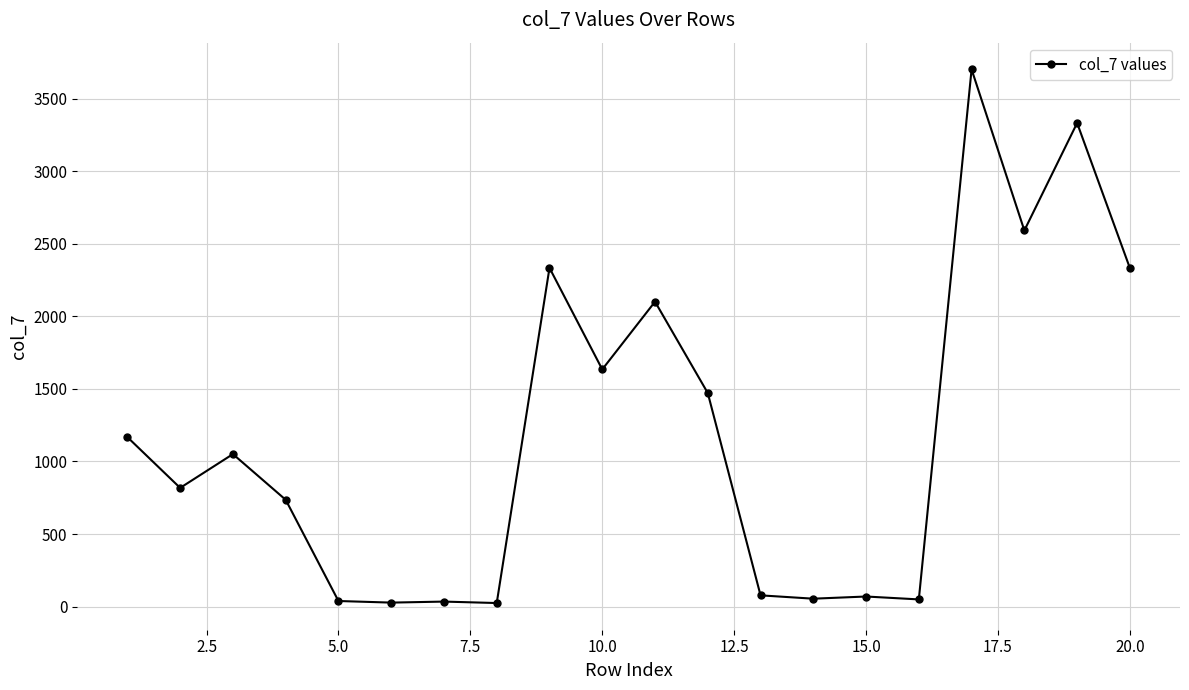

What is the difference between the maximum and minimum values?

3680